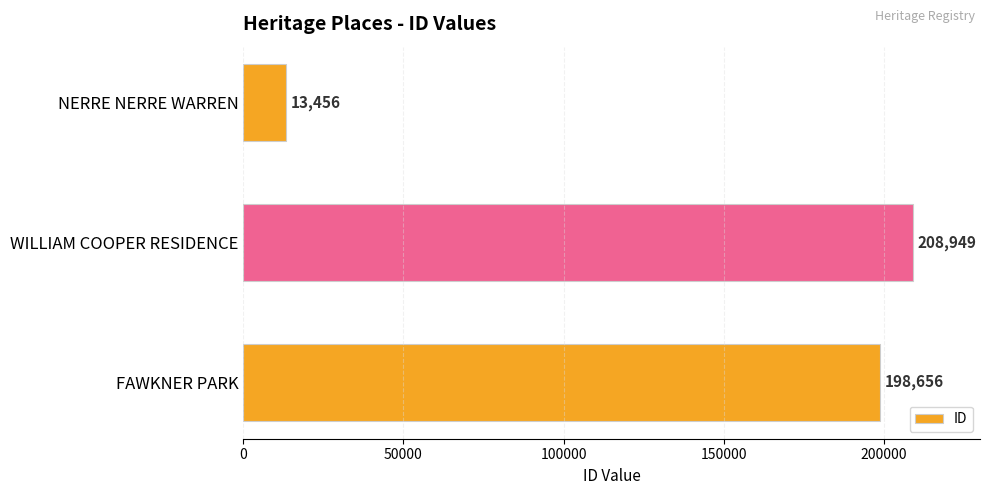

Reading top to bottom, extract all data points from this chart.

13456	208949	198656